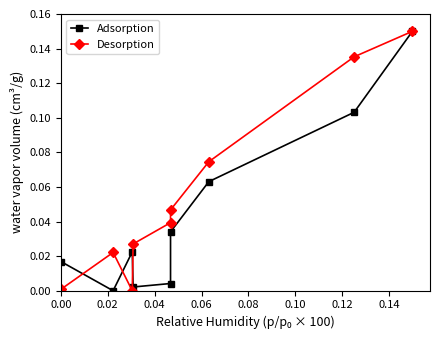

At how many categories does at least one series exceed 0?

9